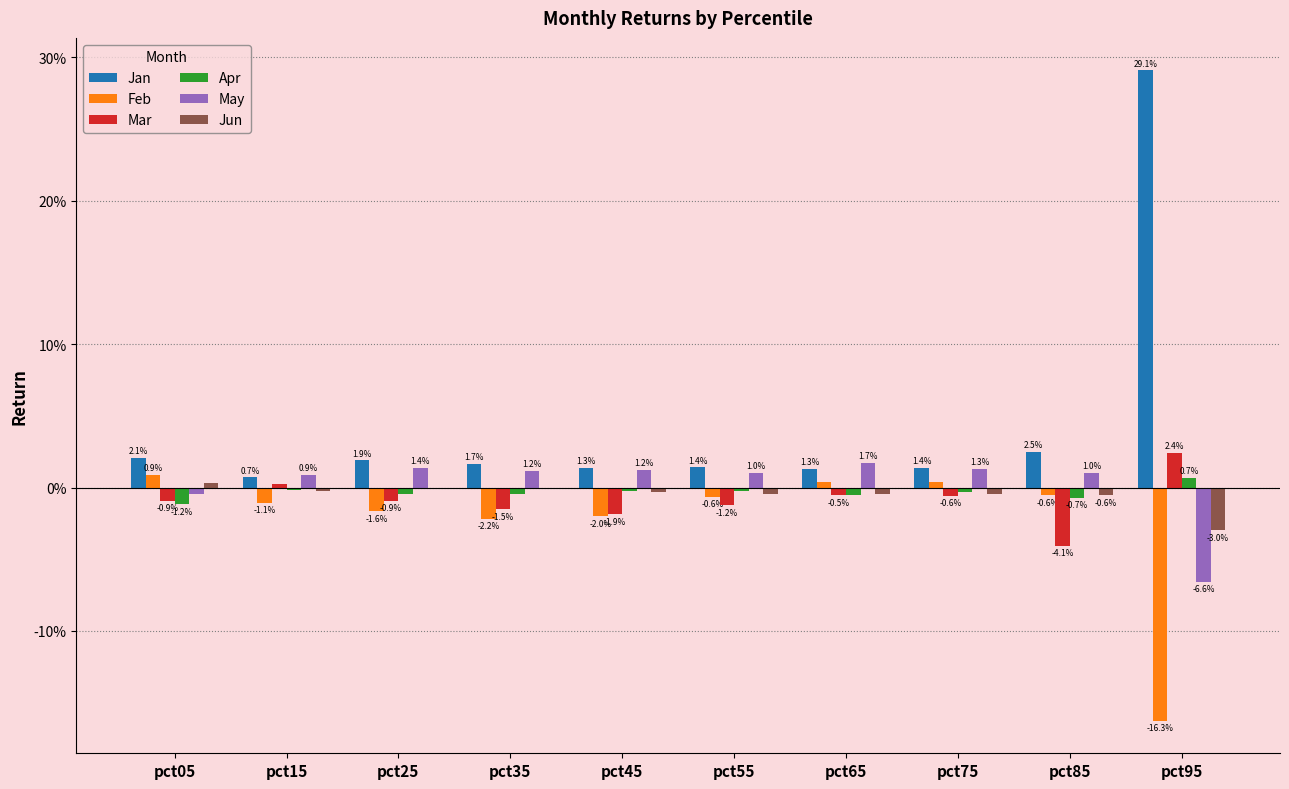

True or false: Feb has a value of 0.0 at pct05.

False